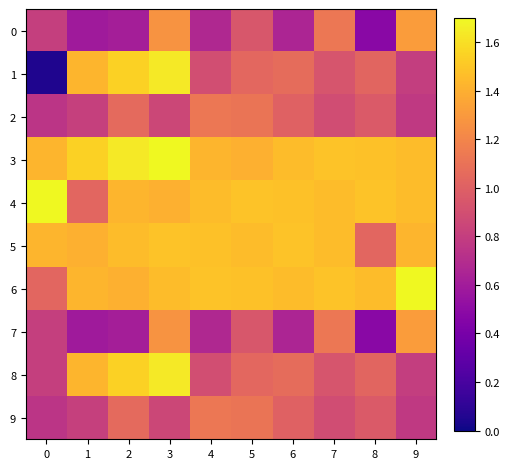

At which category is the sum across all series the highest?

3